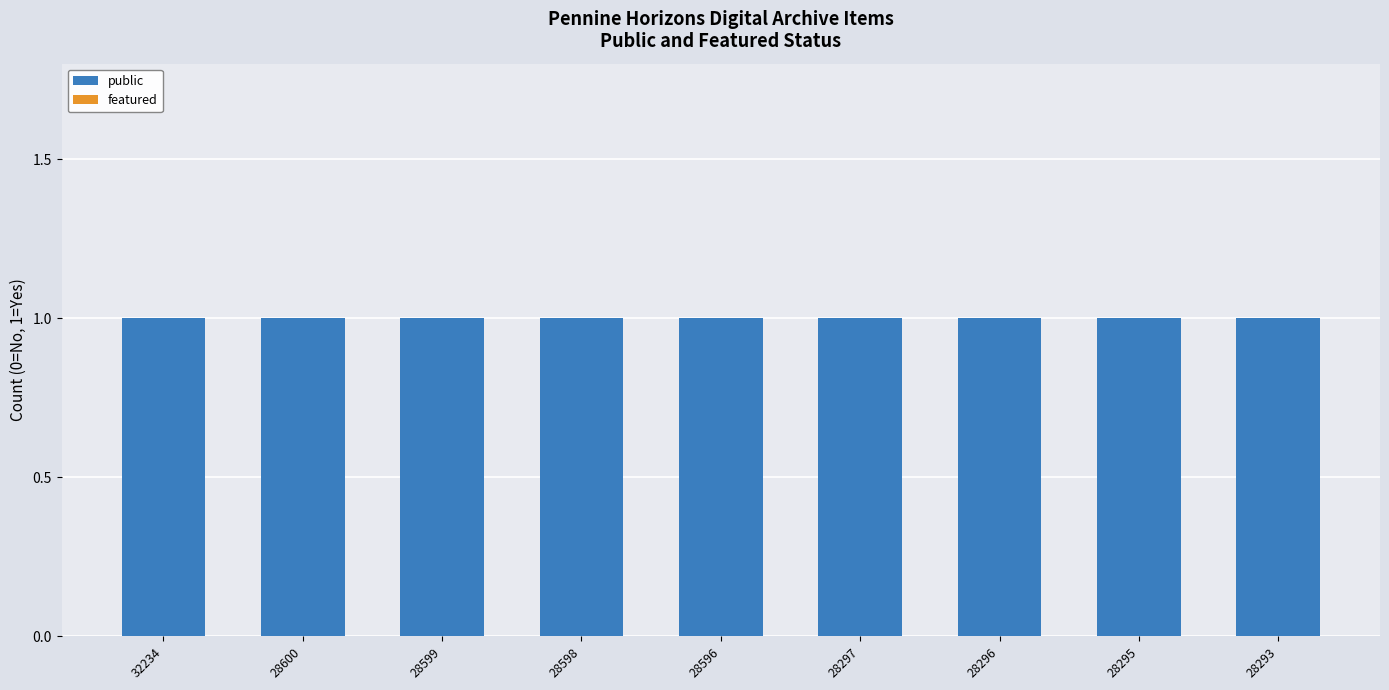

What is the total value across all series at 28596?

1